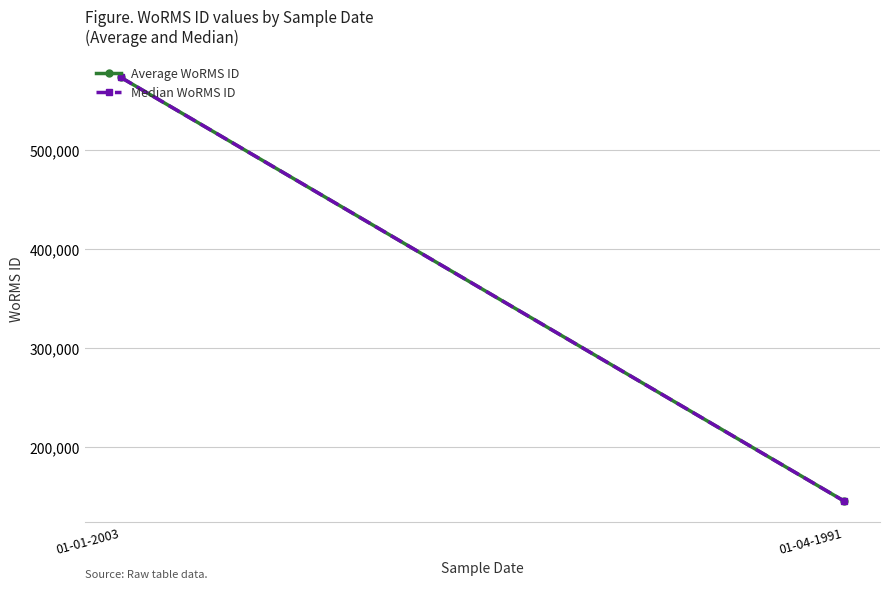

At how many categories does at least one series exceed 520191?

1